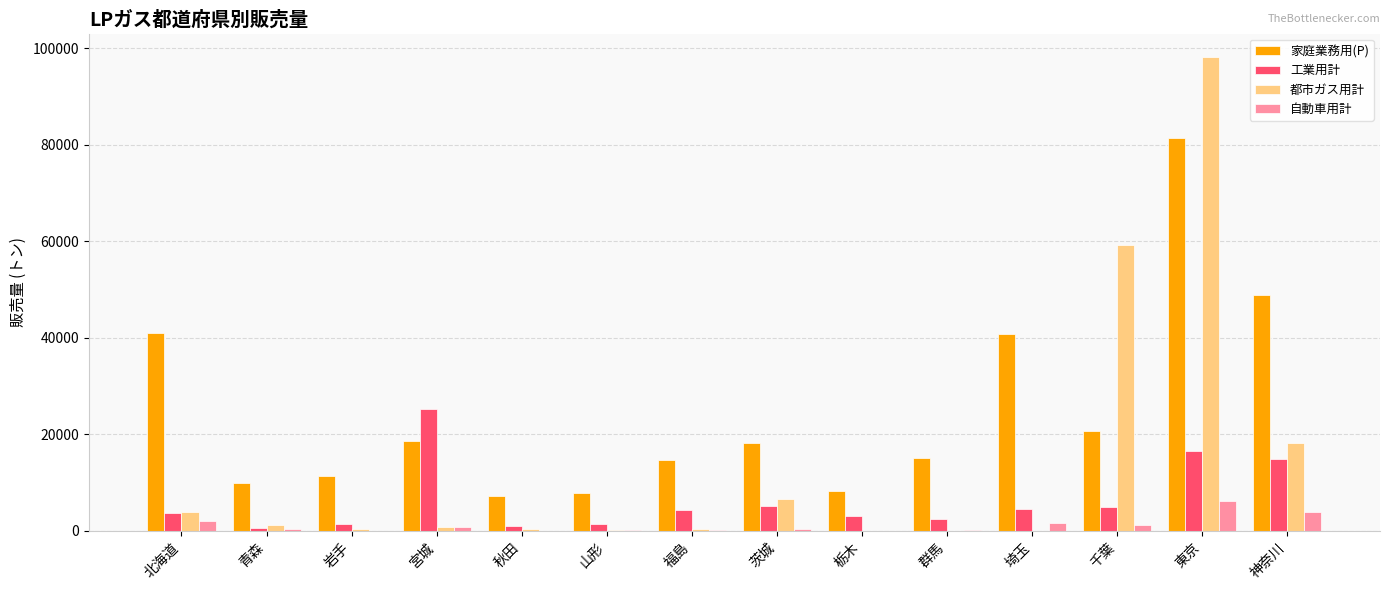

True or false: 家庭業務用(P) has a value of 53127 at 埼玉.

False